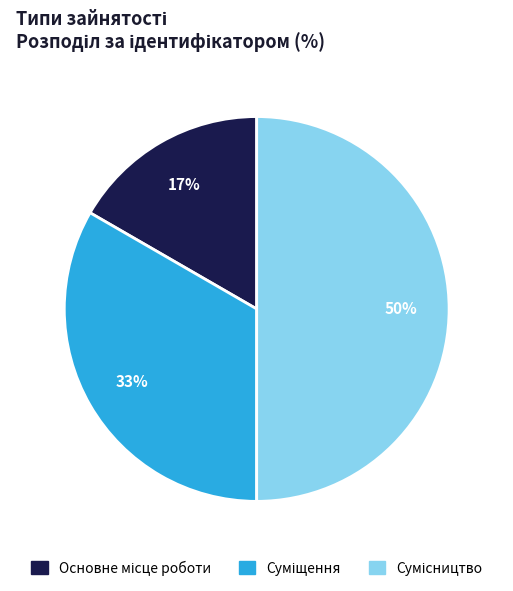

To the nearest percent, what is the average slice percentage?

33%